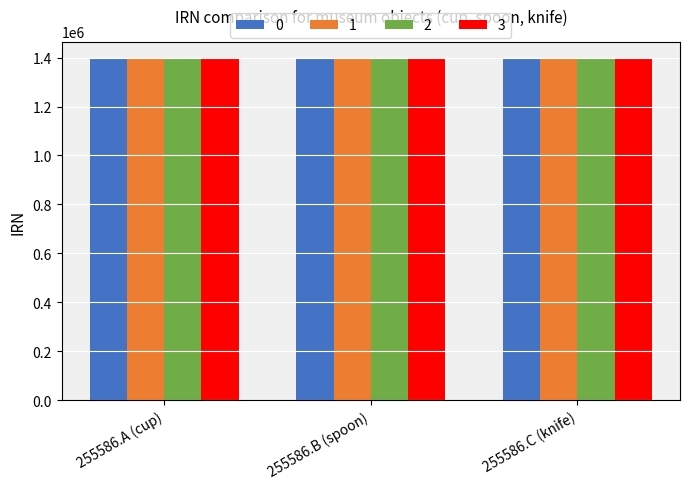

Does the chart contain any negative values?

No